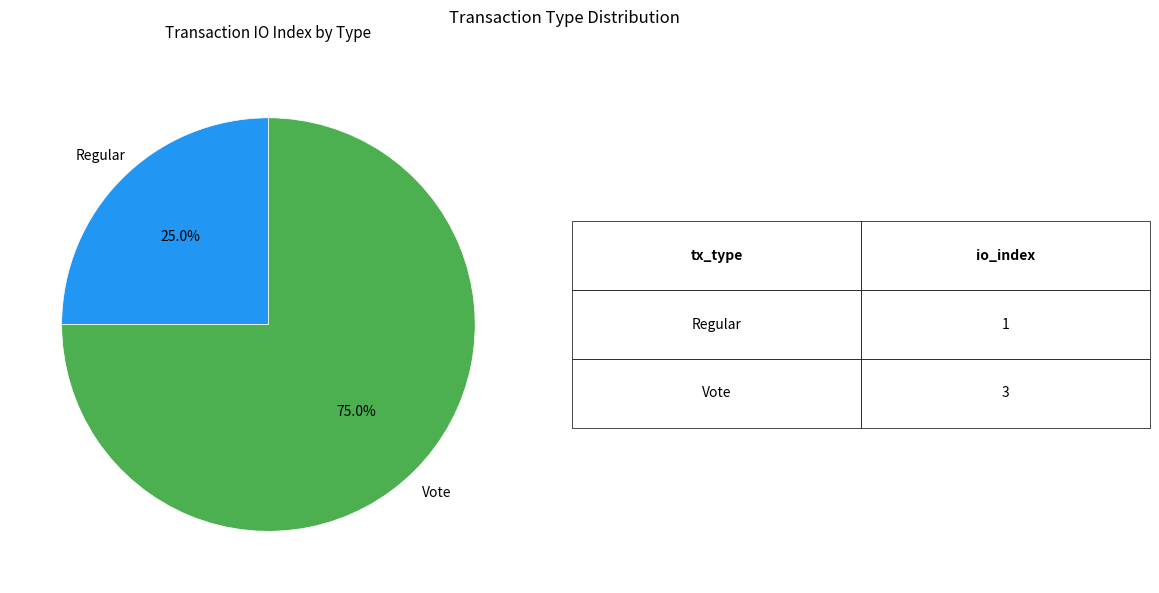

Is the sum of Regular and Vote greater than half?

Yes